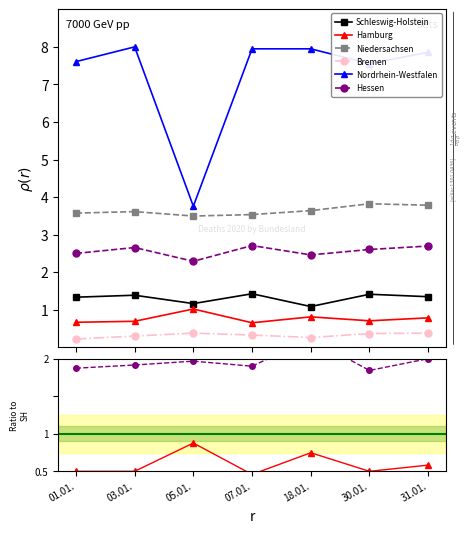

Is it true that Schleswig-Holstein equals 0.7 at 07.01.?

False